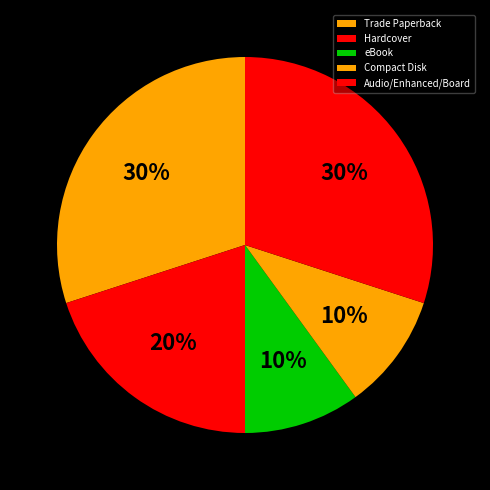

How many segments does this pie chart have?

5